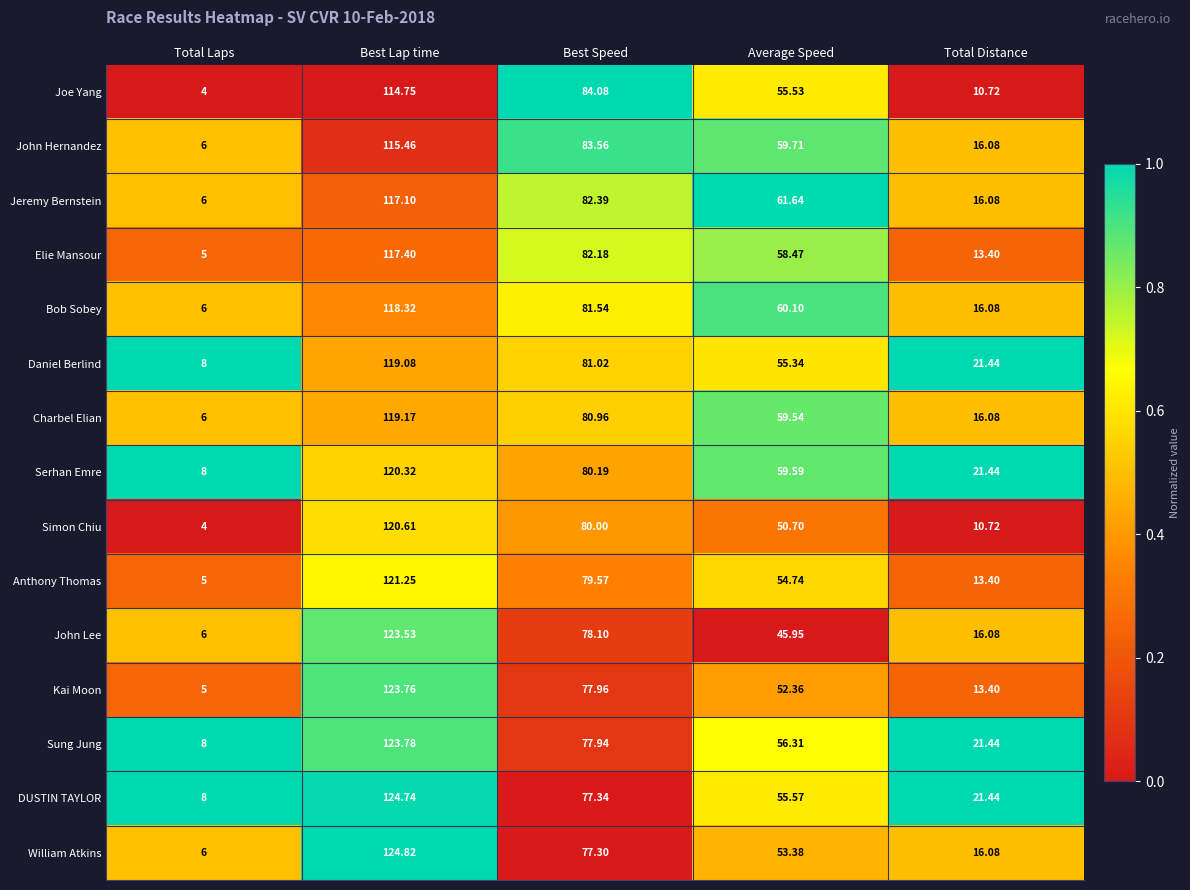

At which label is John Lee closest to 64?

Best Speed